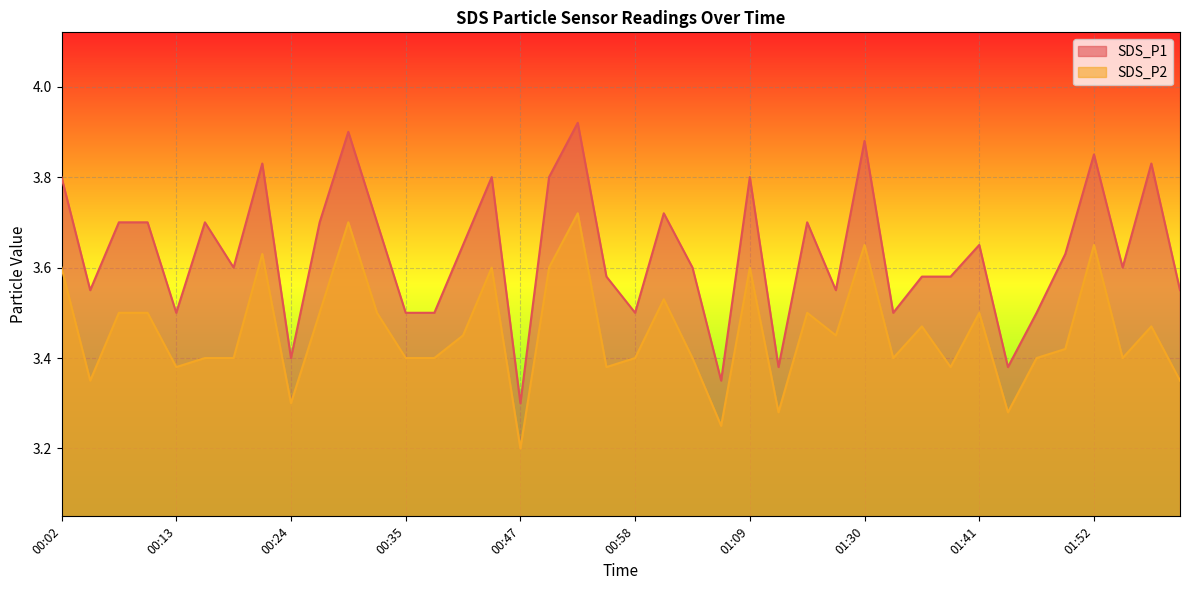

Which category has the lowest value in the SDS_P2 series?

00:47